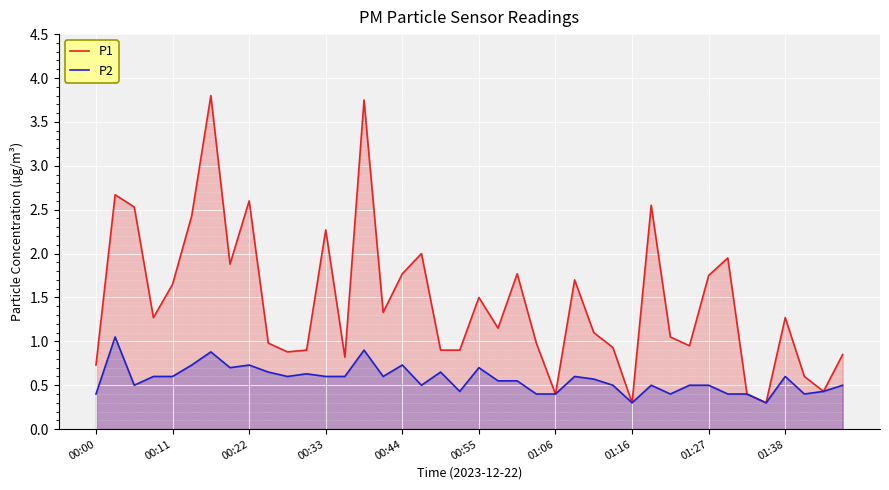

Is it true that P2 equals 1.0 at 21?

False